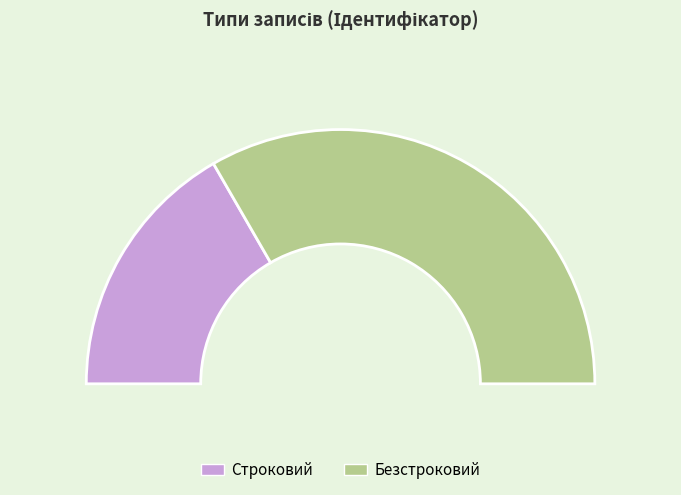

What percentage is the Строковий slice, to the nearest percent?

33%